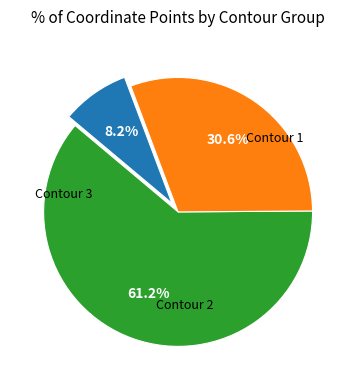

Does any single category account for the majority?

Yes